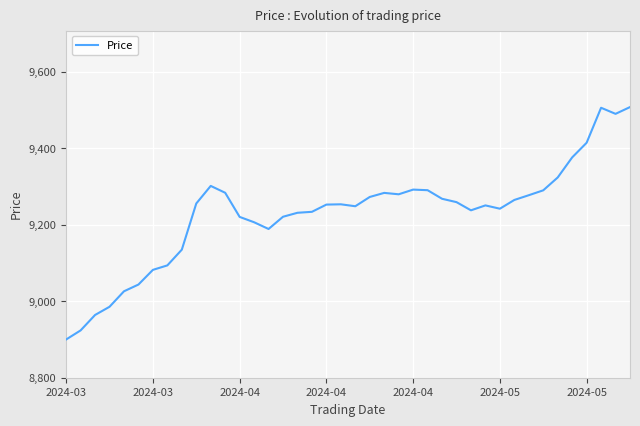

What is the difference between the maximum and minimum values?

607.6